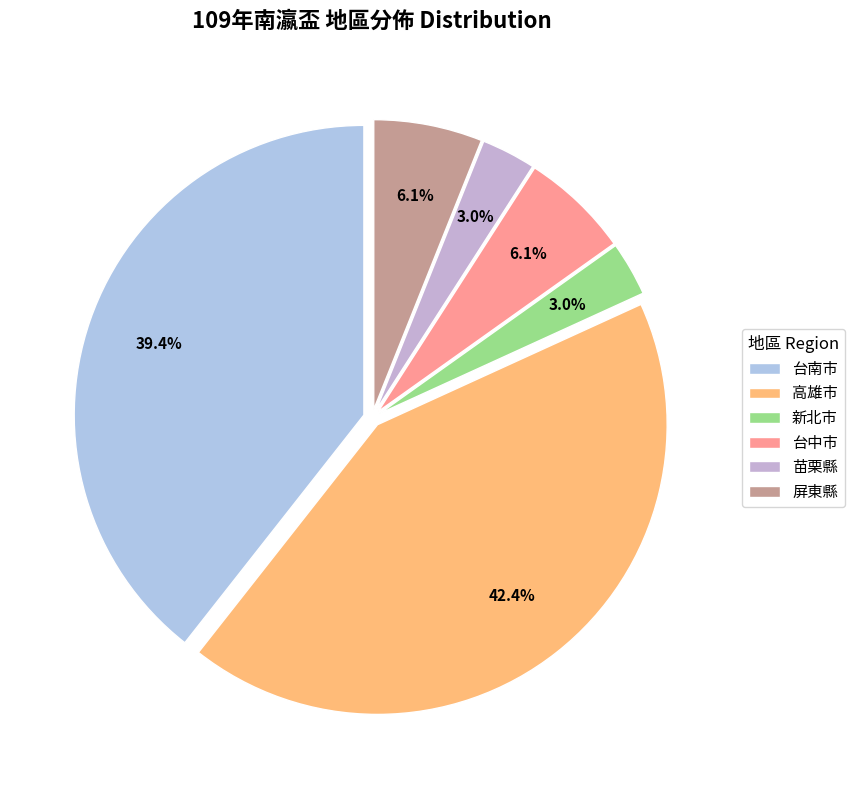

How many slices are in this pie chart?

6